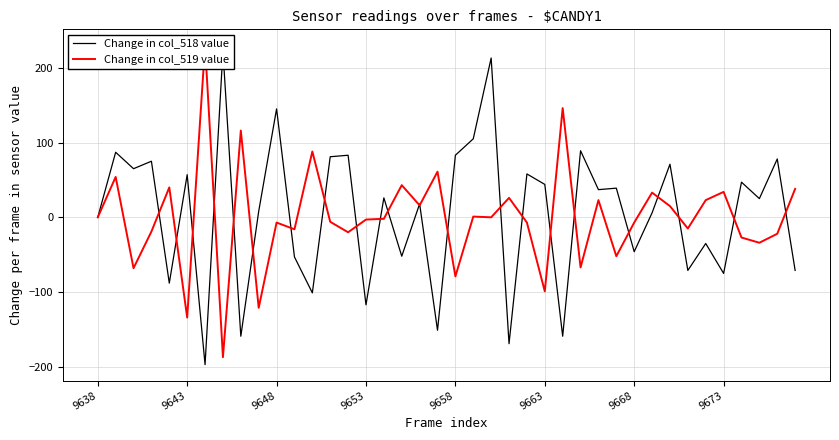

True or false: Change in col_519 value has more than 0 interior local peaks.

True